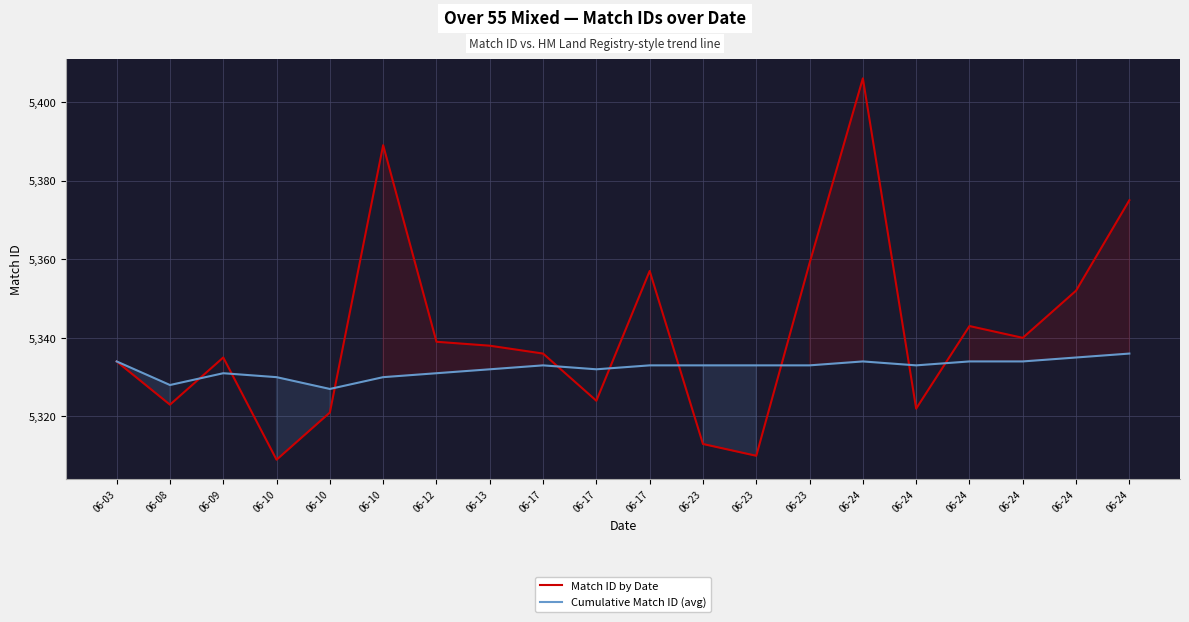

Which label corresponds to the smallest value in the chart?

06-10